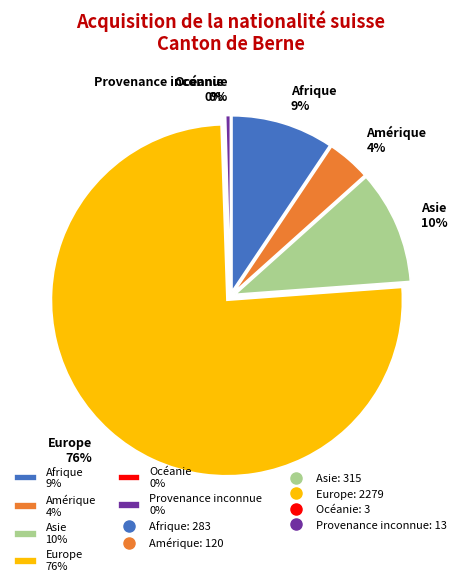

Rank the categories by value from highest to lowest.

Europe, Asie, Afrique, Amérique, Provenance inconnue, Océanie